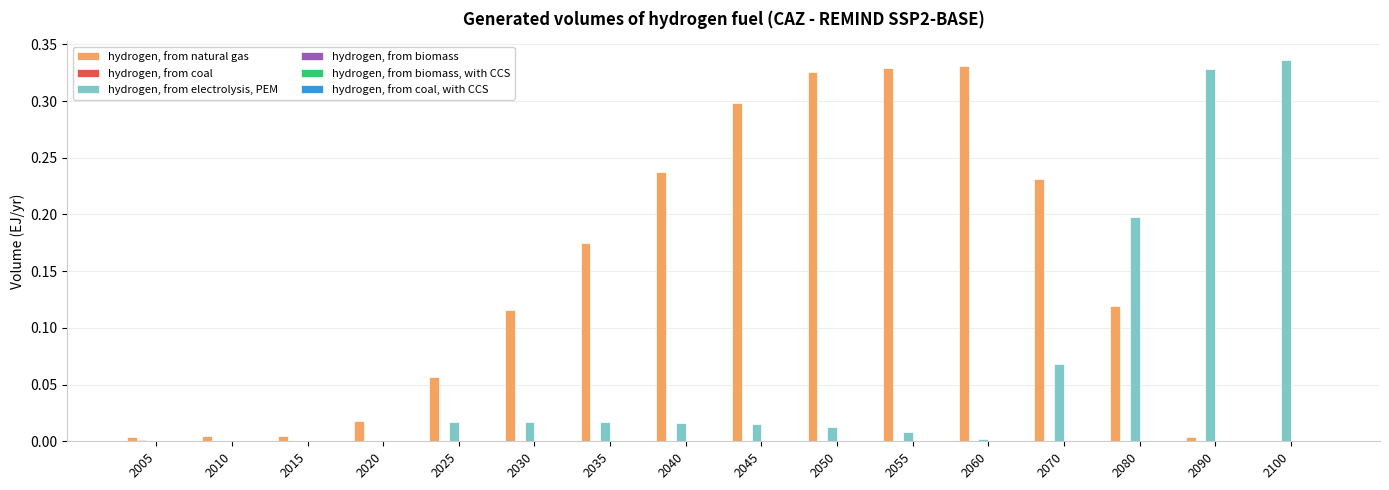

What is the sum of all hydrogen, from natural gas values?

2.3